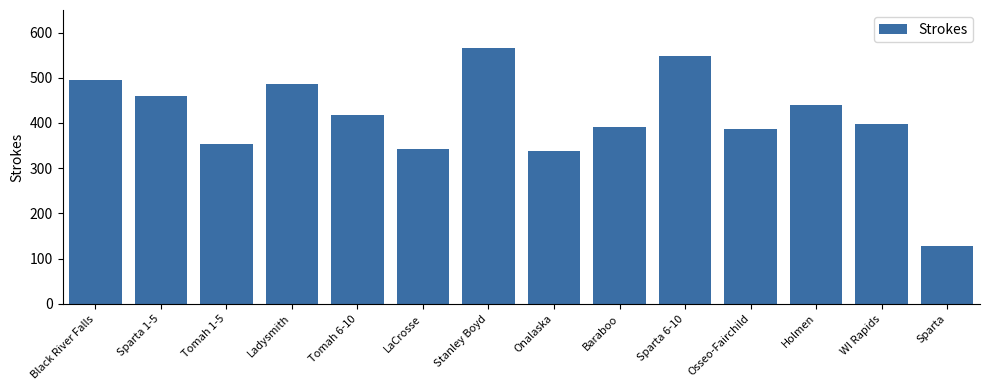

What is the average value?

410